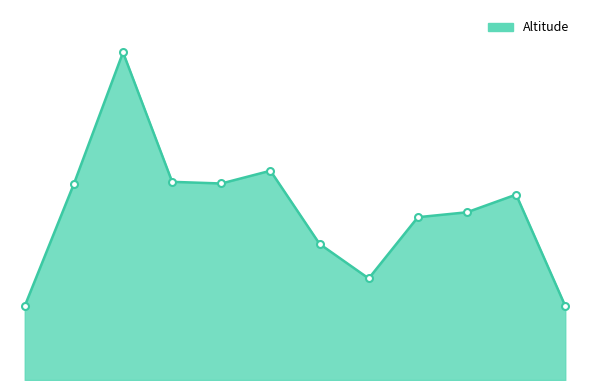

True or false: there are more than 0 points higher than both neighbors.

True